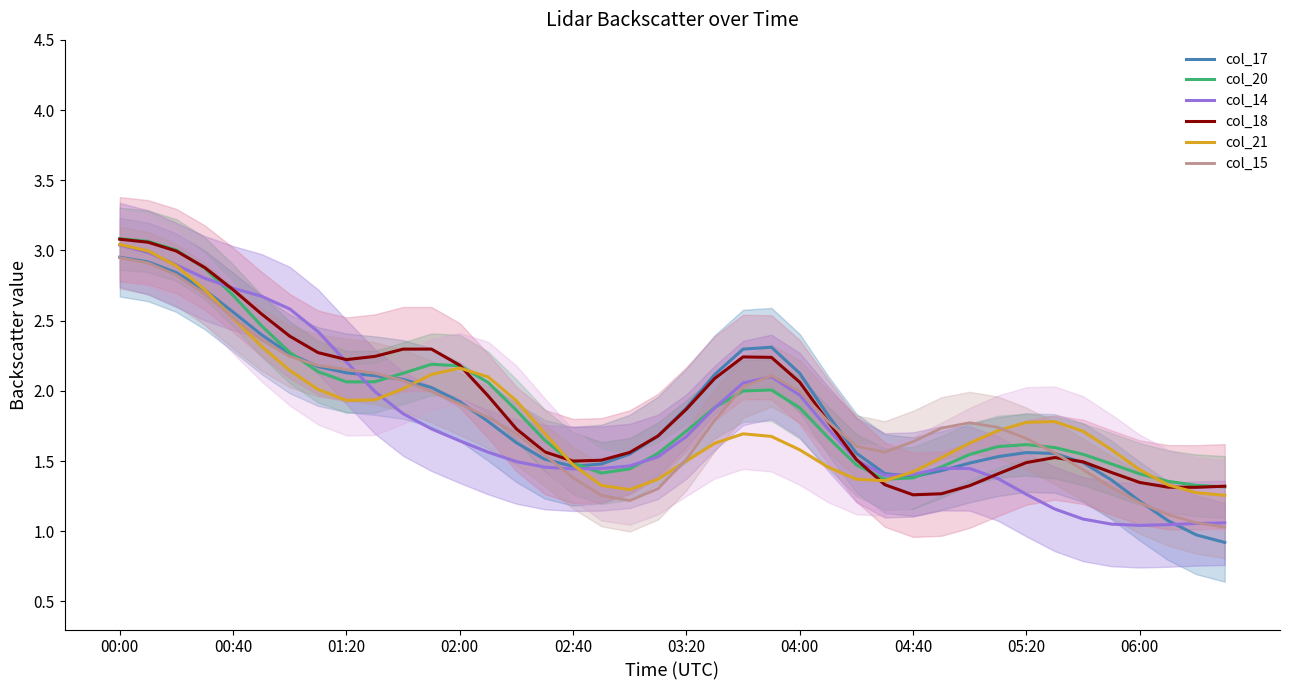

The col_20 series shows 4.5 at 00:00. True or false?

False